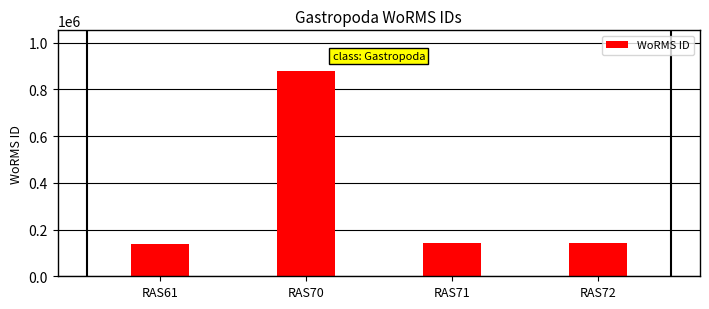

What is the average value?

324127